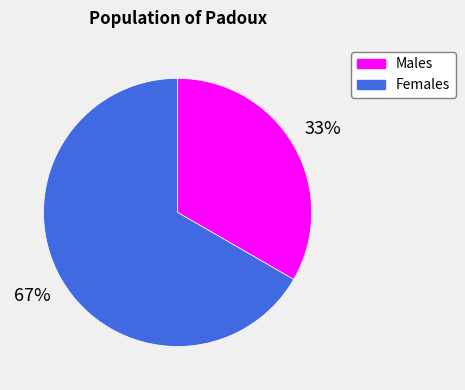

To the nearest percent, what is the average slice percentage?

50%